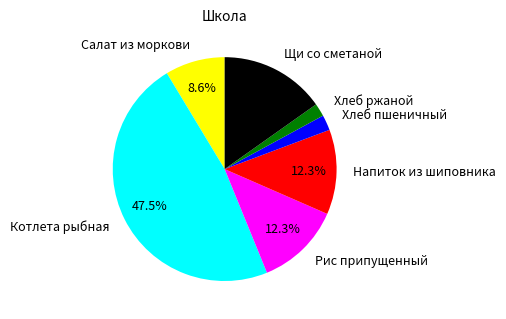

The Хлеб ржаной slice represents 2% of the pie. True or false?

True